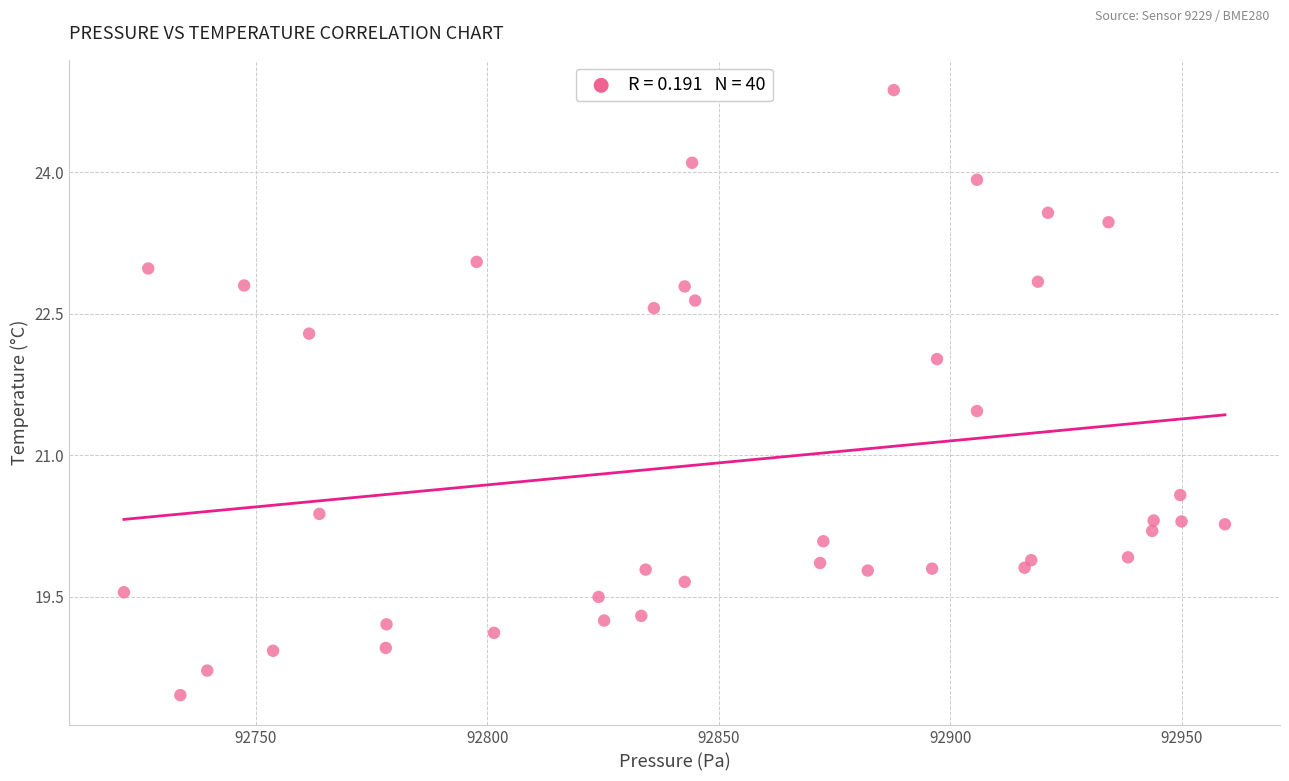

What is the range of X values (max minus min)?

237.8